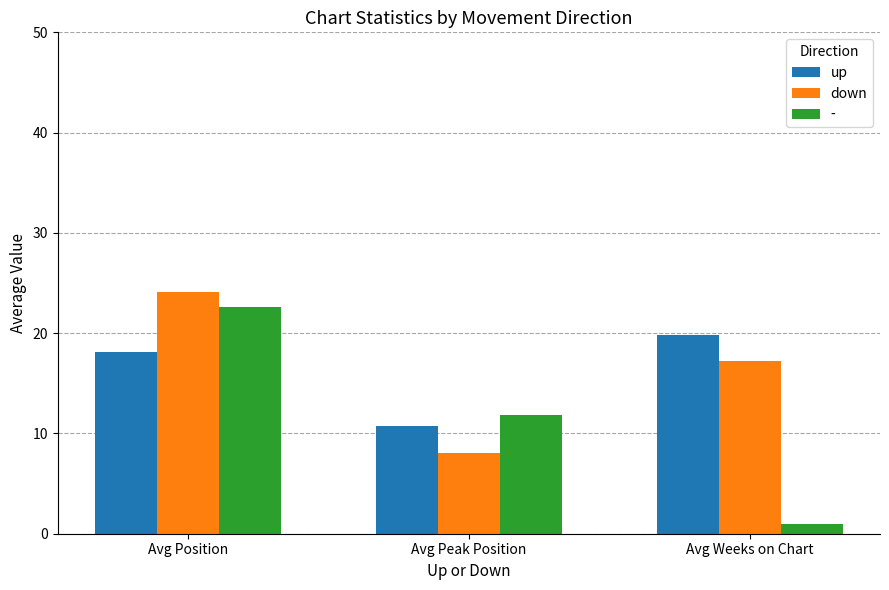

How many bars are there in each group?

3